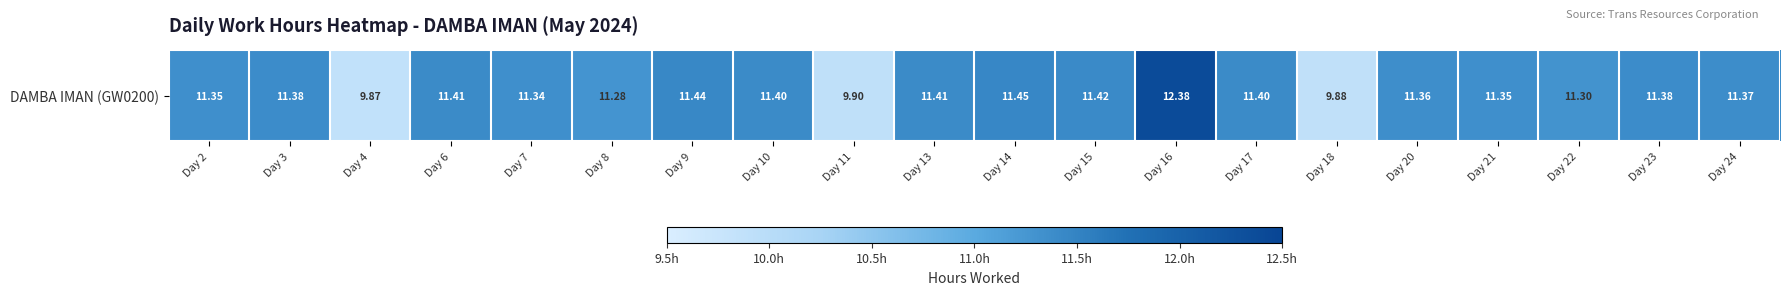

Is it true that the value at Day 15 is 11.4?

True